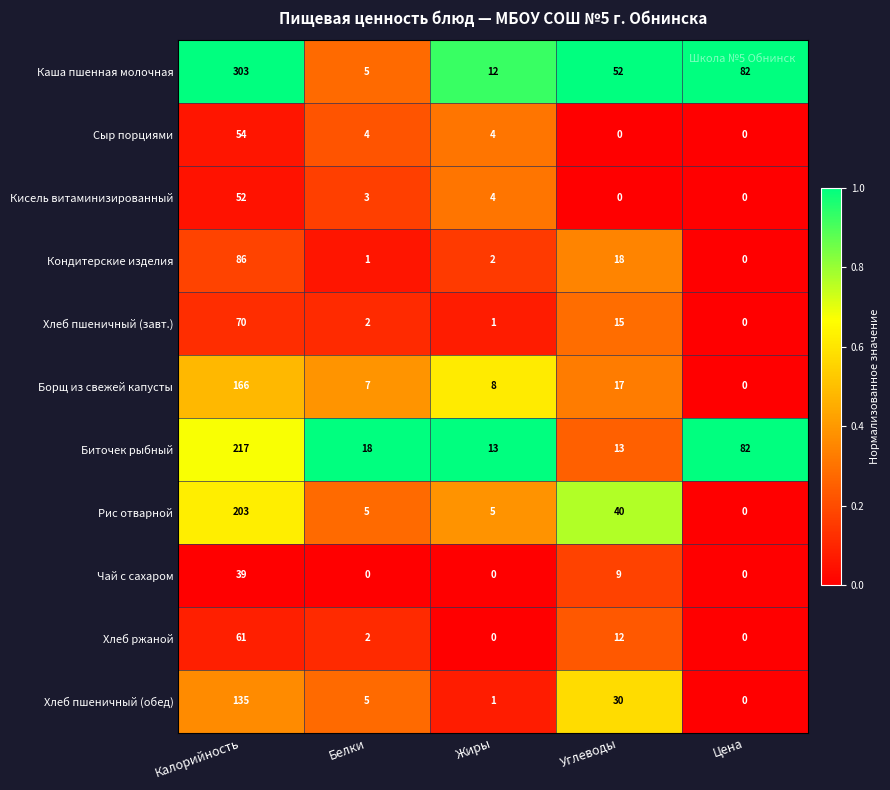

Which series changed the most between Углеводы and Цена?

Биточек рыбный